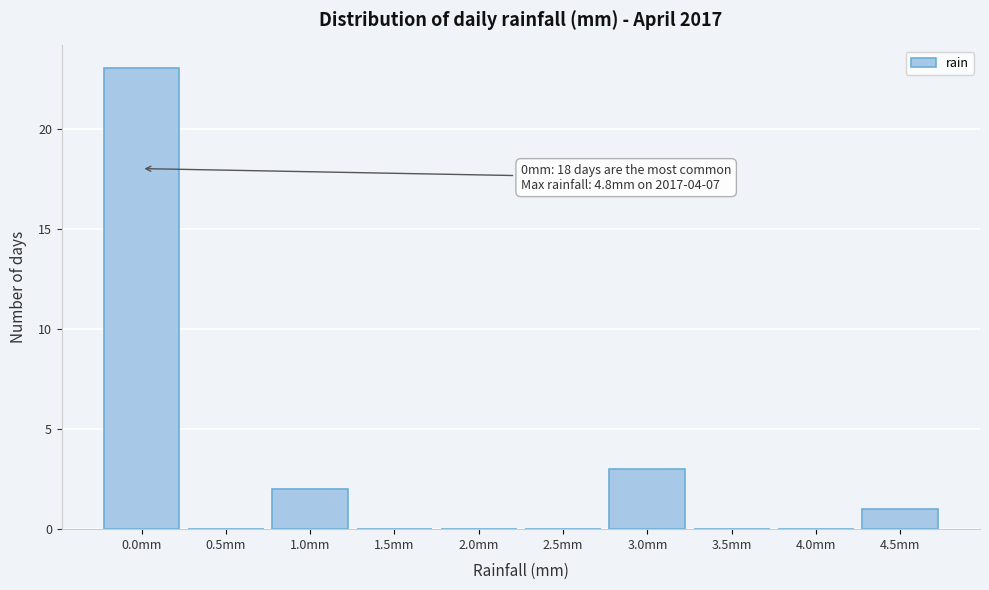

Reading right to left, extract all data points from this chart.

4.5mm=1	4.0mm=0	3.5mm=0	3.0mm=3	2.5mm=0	2.0mm=0	1.5mm=0	1.0mm=2	0.5mm=0	0.0mm=23